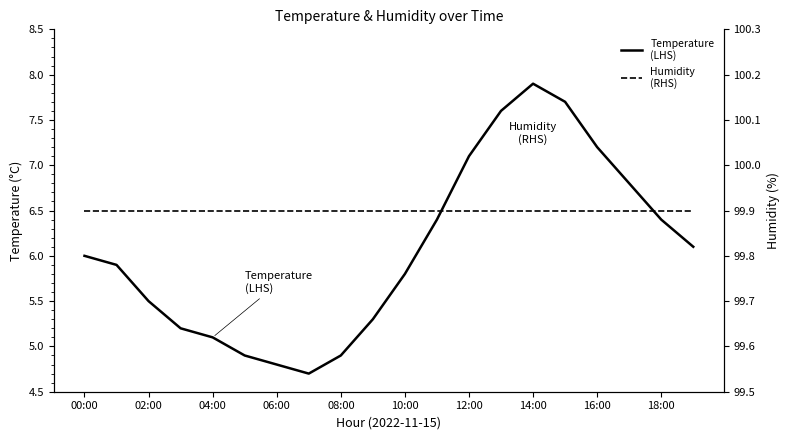

What is the sum of all Temperature
(LHS) values?

121.3